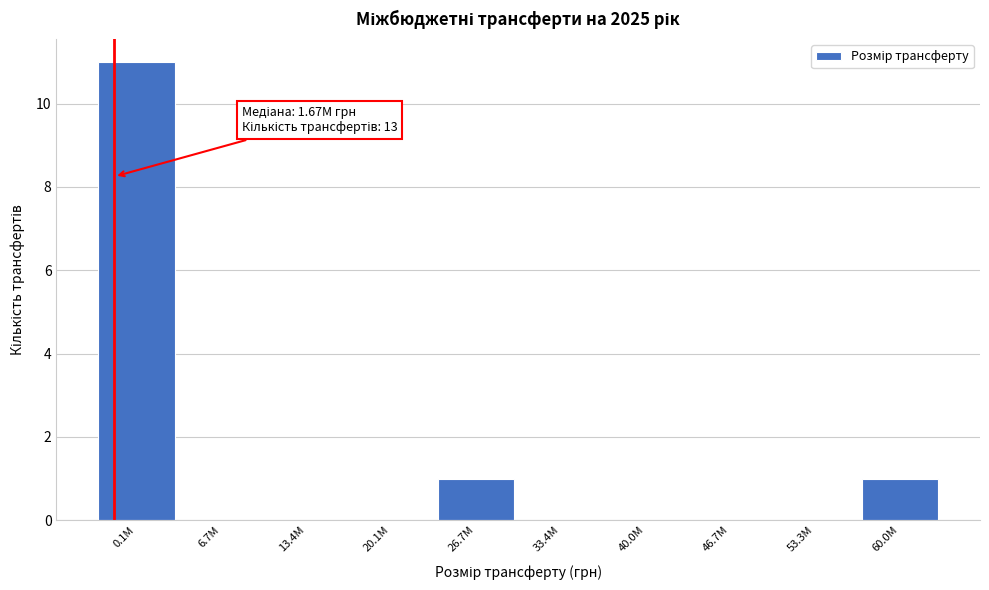

Reading left to right, extract all data points from this chart.

0.1M=11	6.7M=0	13.4M=0	20.1M=0	26.7M=1	33.4M=0	40.0M=0	46.7M=0	53.3M=0	60.0M=1